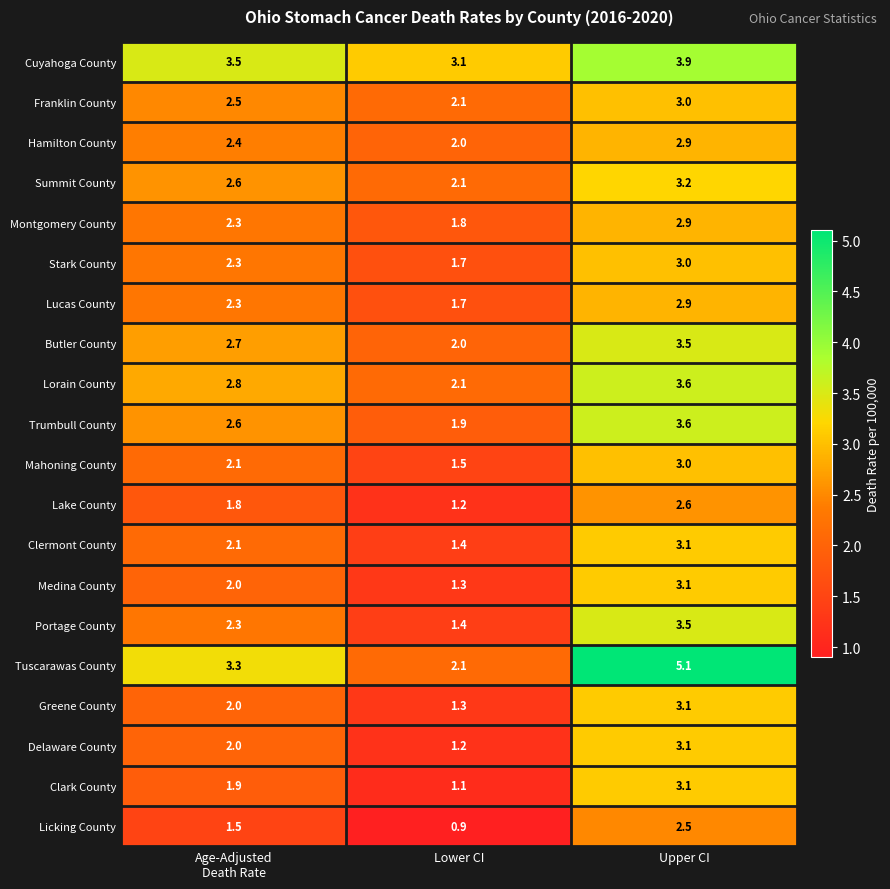

What is the maximum value shown in the chart?

5.1